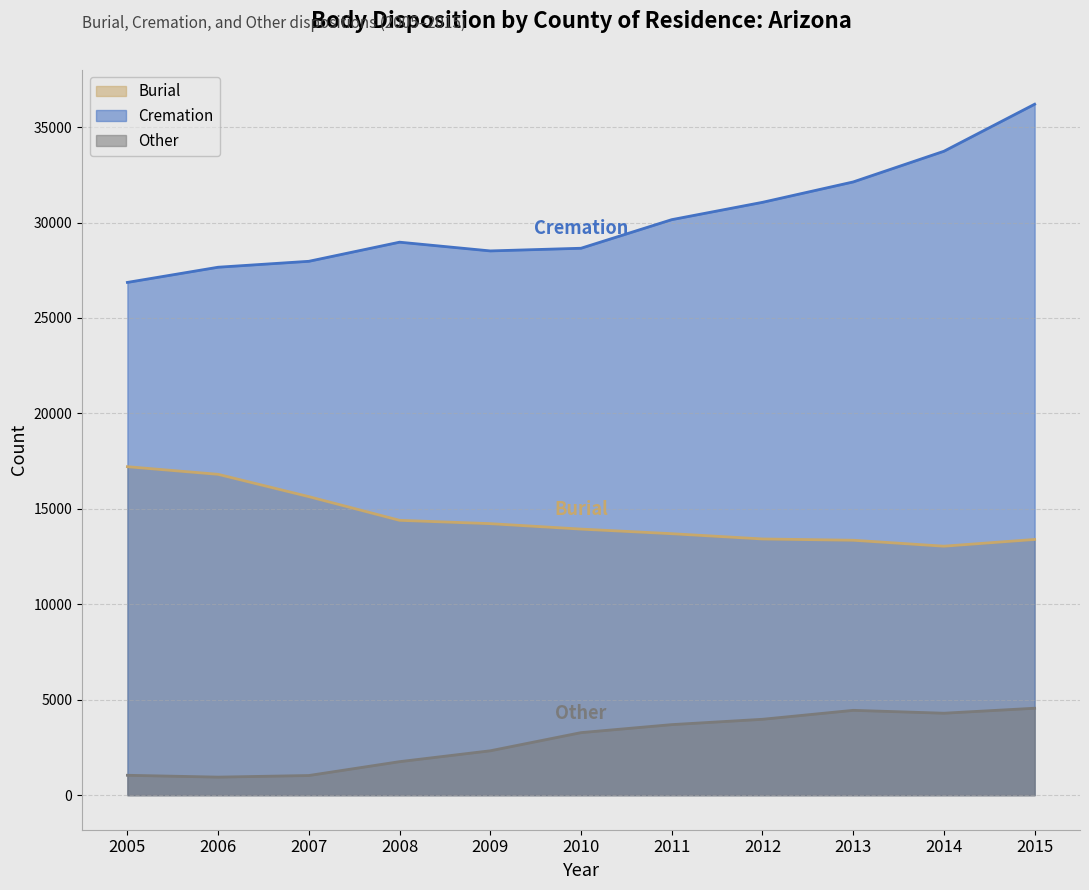

Between 2006 and 2015, which is larger?

2006